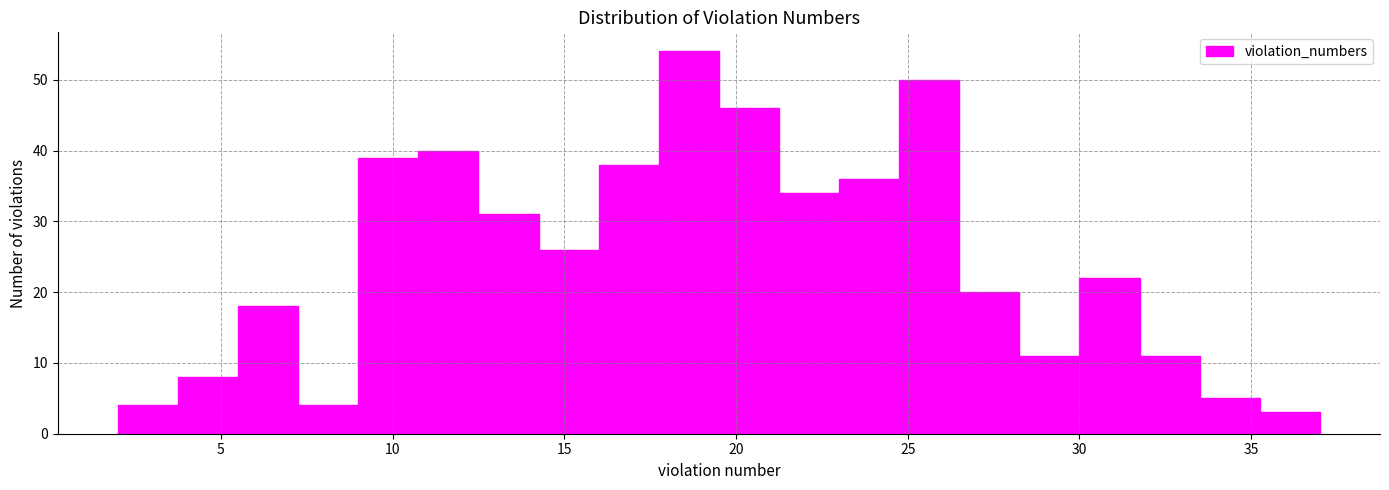

Read against the x-axis, roughly where is the centre of the tallest bar?

18.5